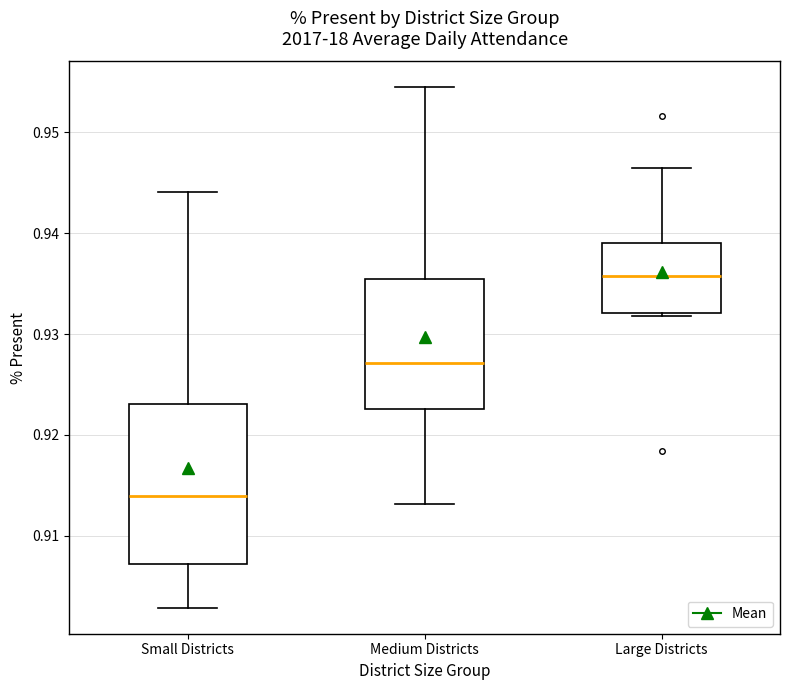

Which box's median line is the highest?

Large Districts